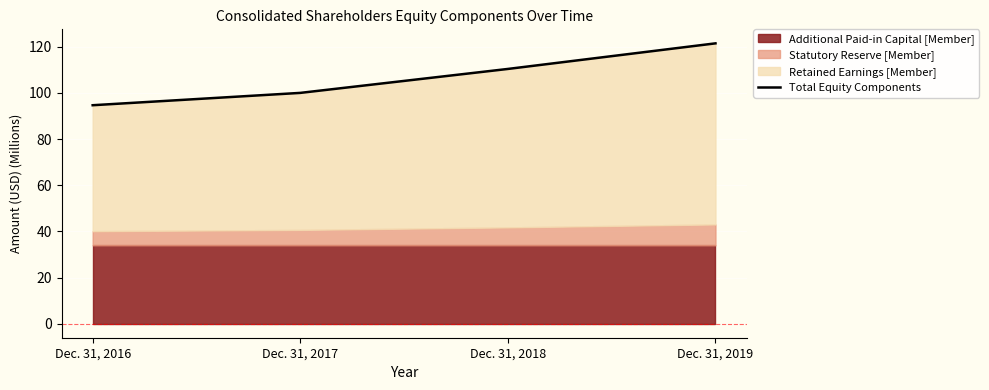

Does the chart display data point markers on the line(s)?

No